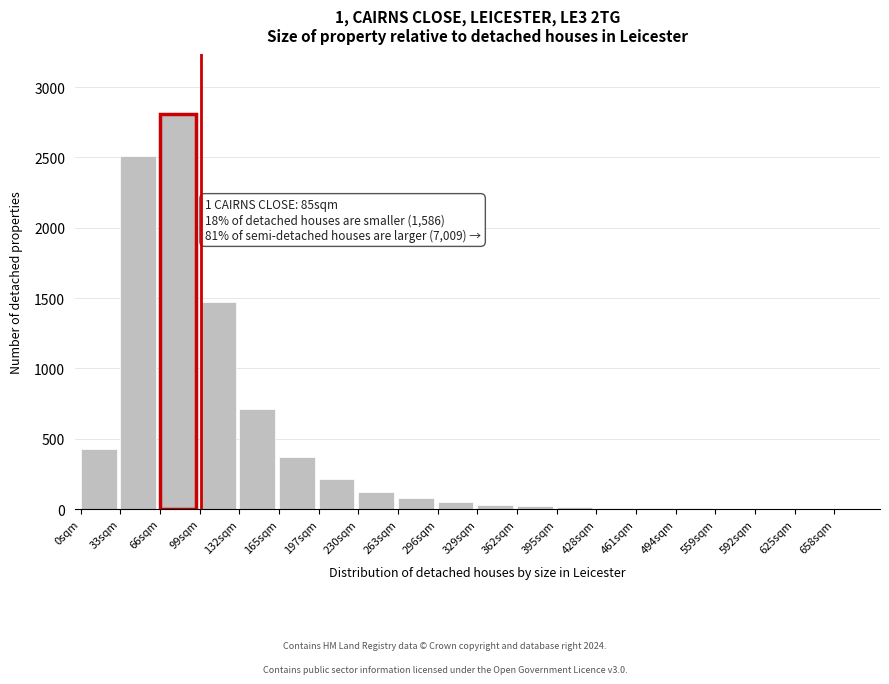

Where is the data nearest to the value 1405?

99sqm